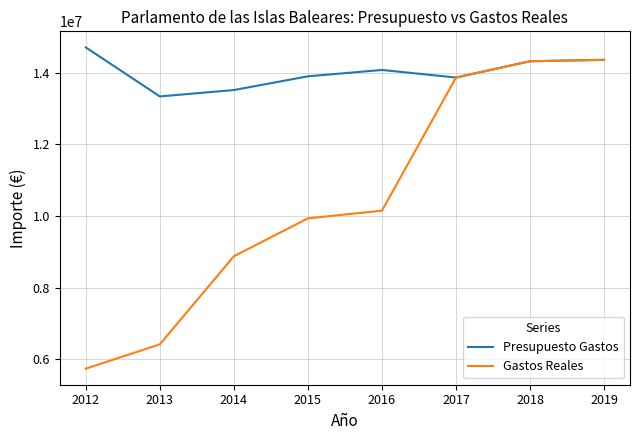

At which label does Presupuesto Gastos reach its peak?

2012